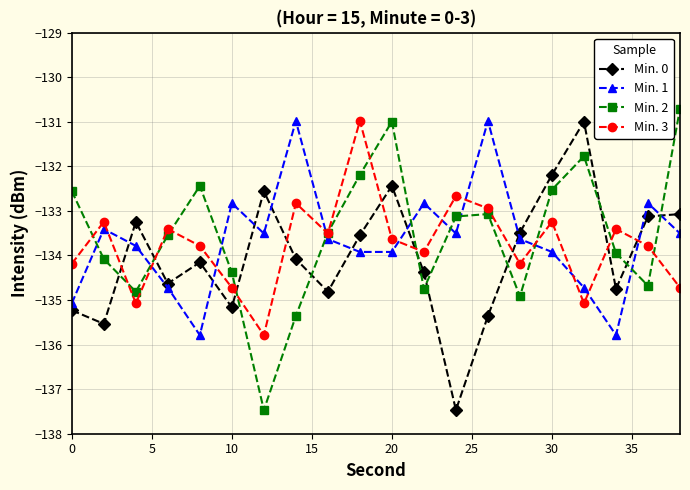

What is the maximum value shown in the chart?

-130.7